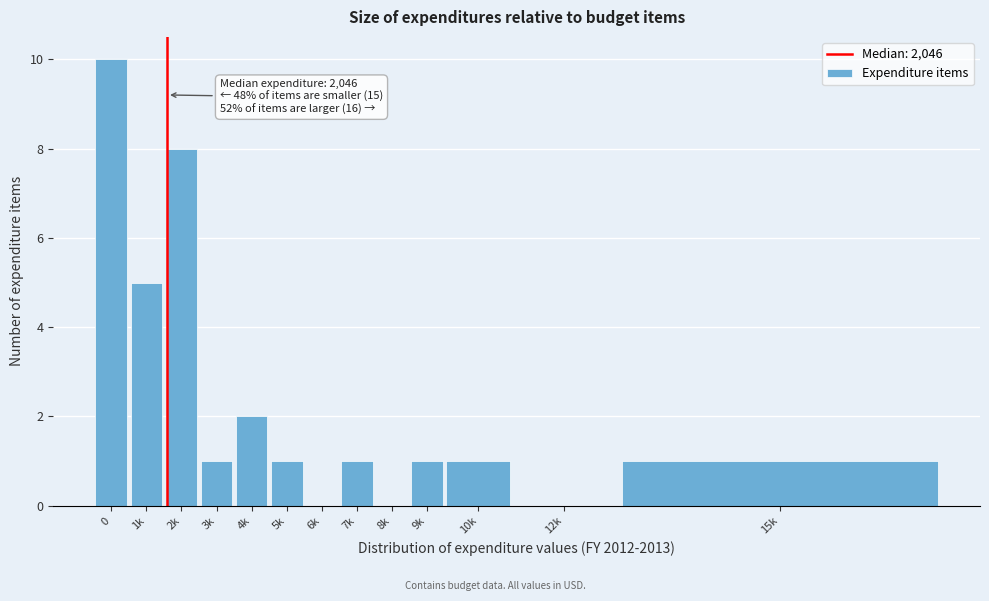

Reading right to left, what are all the values shown in this chart?

15k=1	12k=0	10k=1	9k=1	8k=0	7k=1	6k=0	5k=1	4k=2	3k=1	2k=8	1k=5	0=10